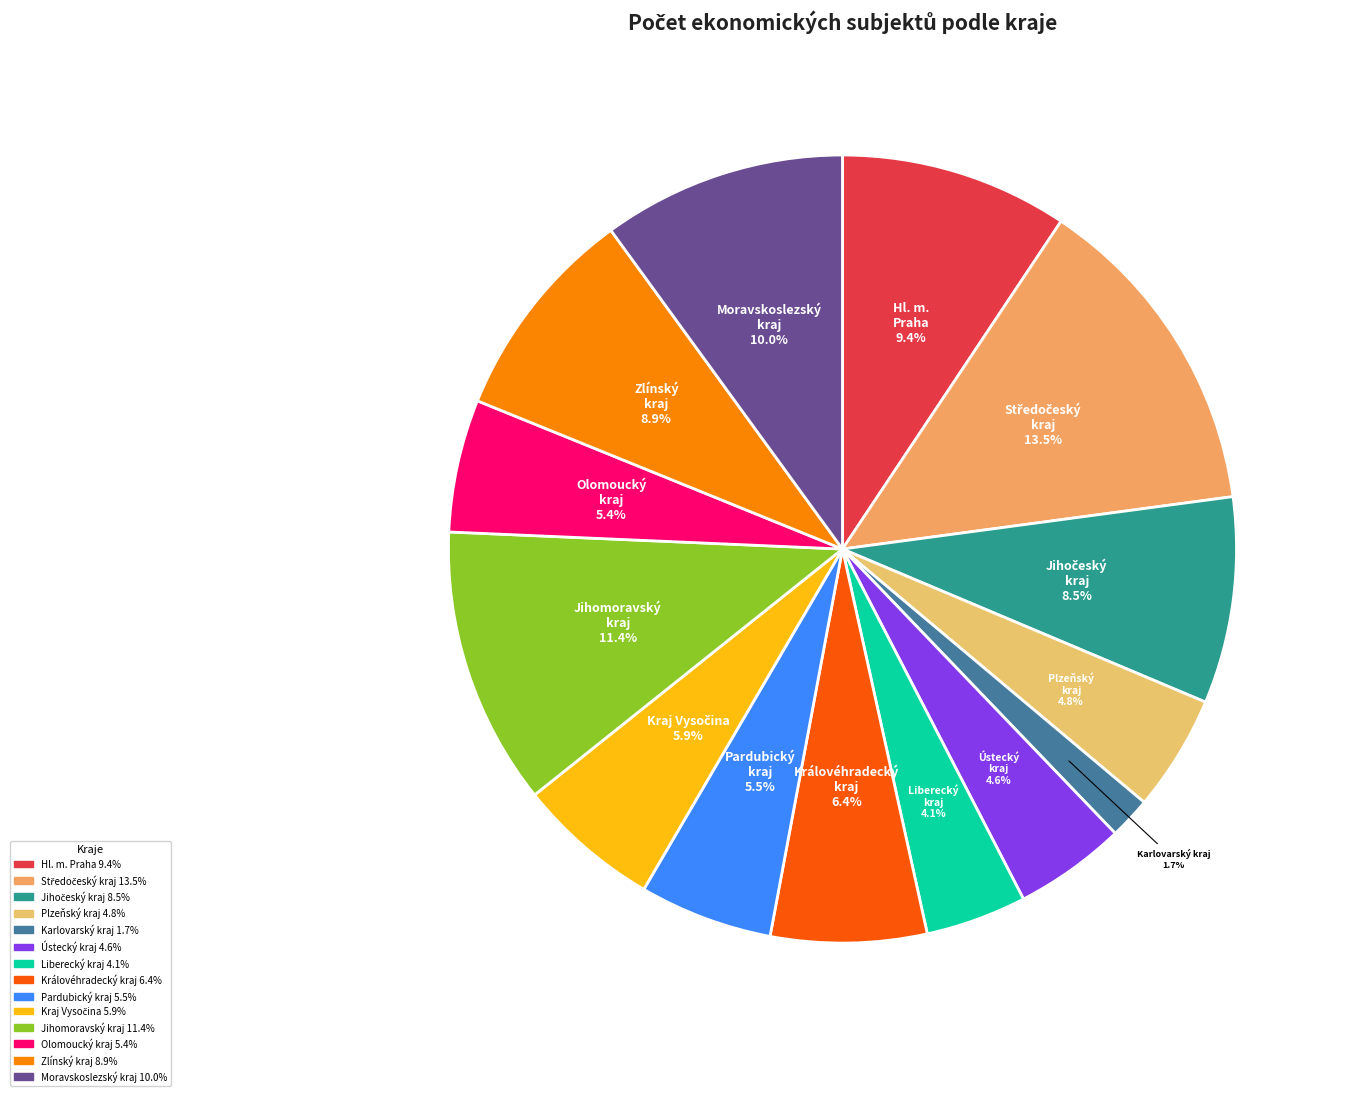

Is it true that Olomoucký kraj is 5% of the pie?

True